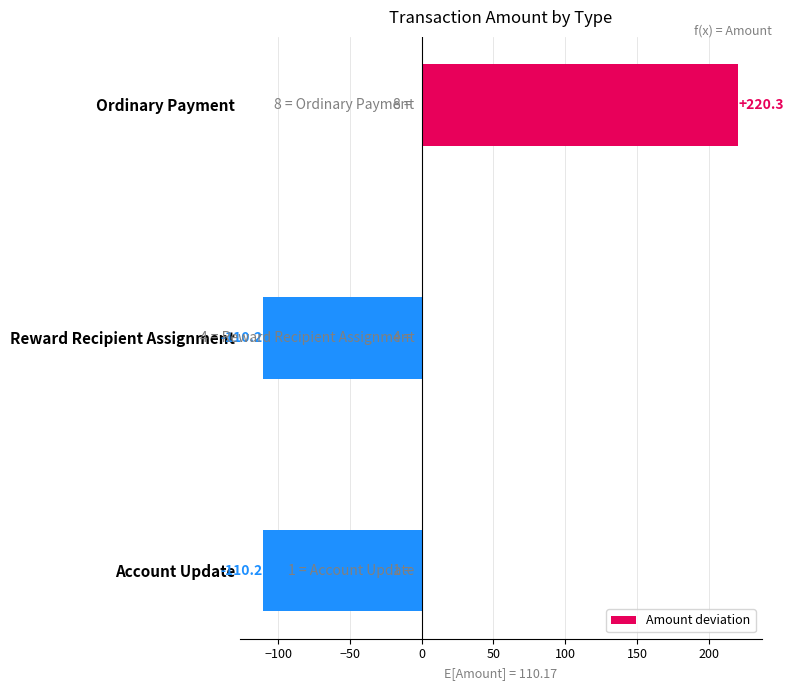

What is the minimum value shown in the chart?

-110.2